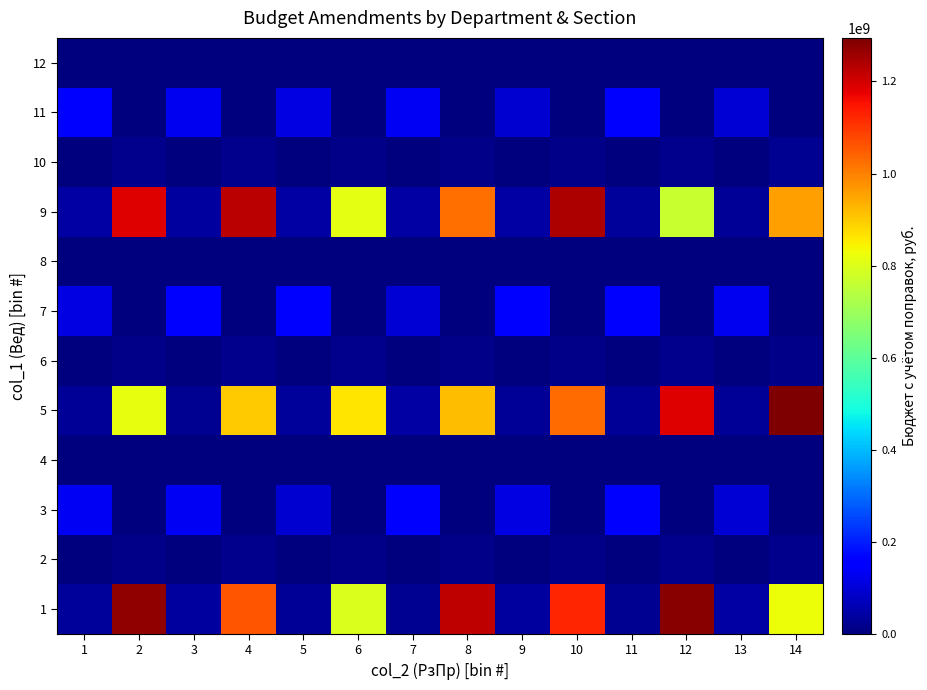

At how many categories does at least one series exceed 823838106?

7